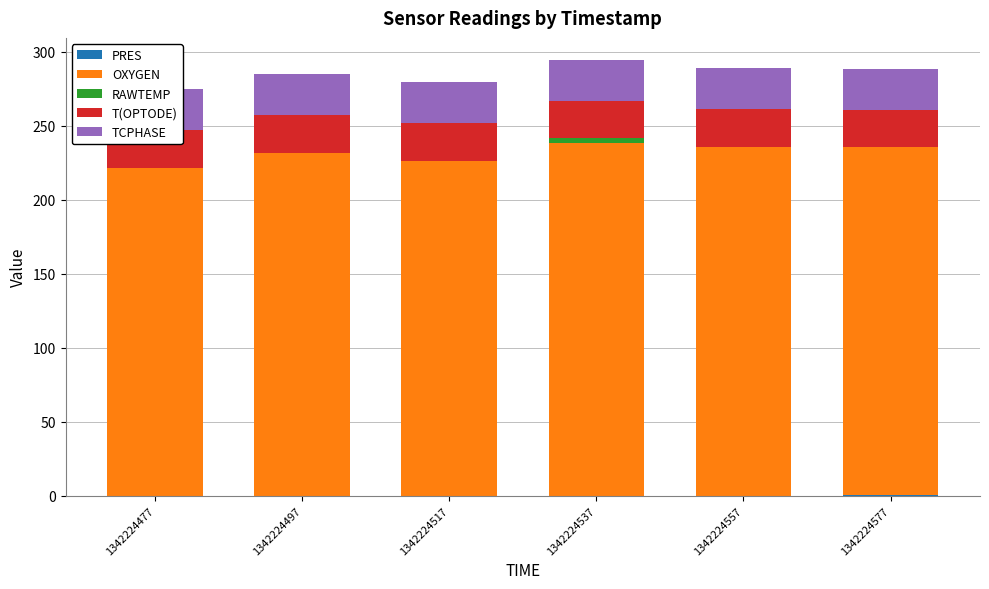

Reading right to left, extract all data points from this chart.

PRES: 1342224577=0.2	1342224557=0.0	1342224537=-0.0	1342224517=-0.0	1342224497=0.1	1342224477=-0.0
OXYGEN: 1342224577=237.6	1342224557=239.7	1342224537=238.5	1342224517=236.9	1342224497=237.3	1342224477=237.2
RAWTEMP: 1342224577=-2.0	1342224557=-3.7	1342224537=3.4	1342224517=-10.4	1342224497=-5.6	1342224477=-15.5
T(OPTODE): 1342224577=25.2	1342224557=25.3	1342224537=25.1	1342224517=25.5	1342224497=25.4	1342224477=25.7
TCPHASE: 1342224577=27.7	1342224557=27.6	1342224537=27.7	1342224517=27.6	1342224497=27.7	1342224477=27.6